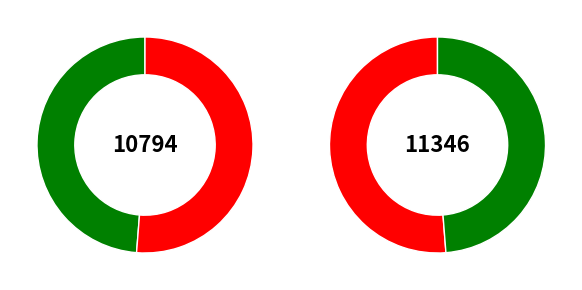

Is it true that End of Book III is 51% of the pie?

True